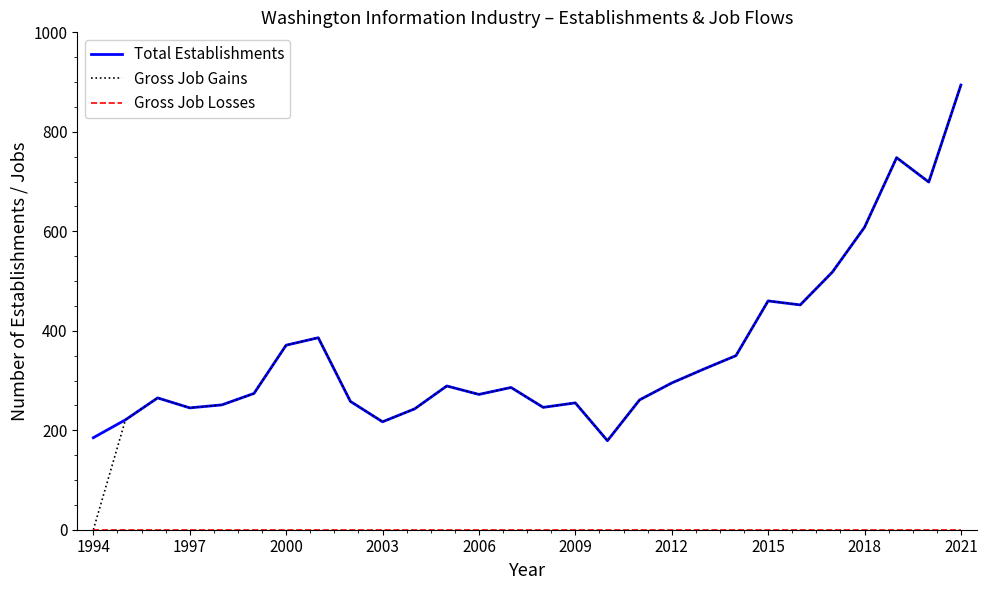

Does the chart have visible grid lines?

No